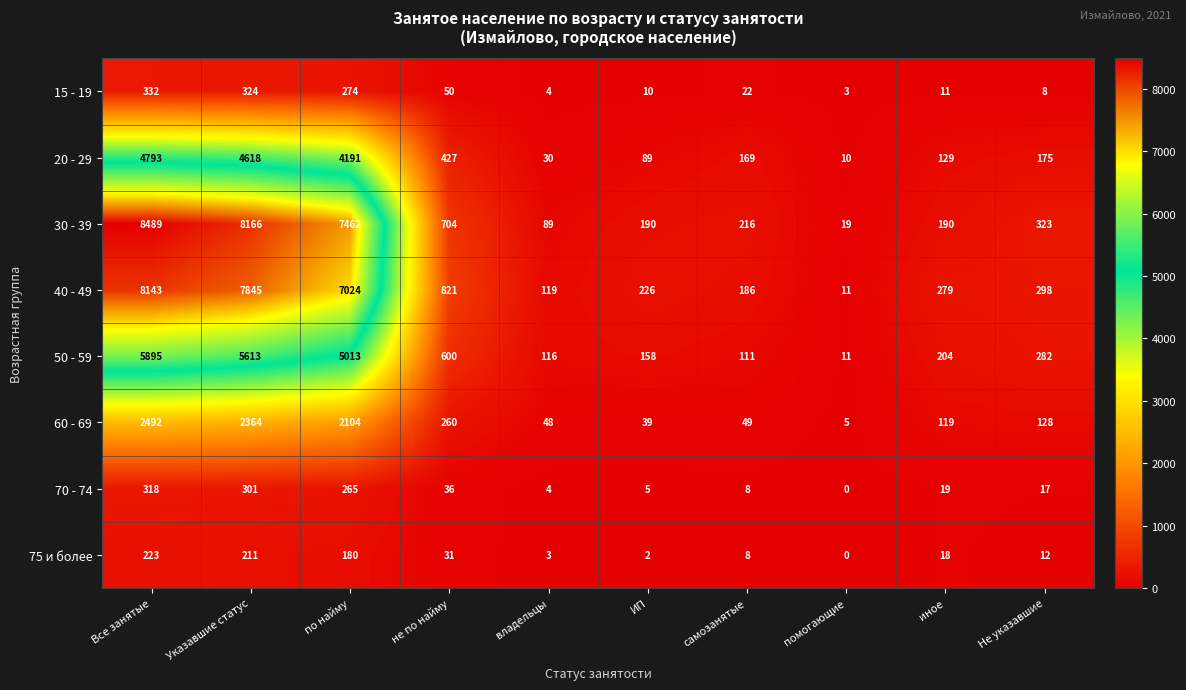

How many distinct data groups are displayed?

8